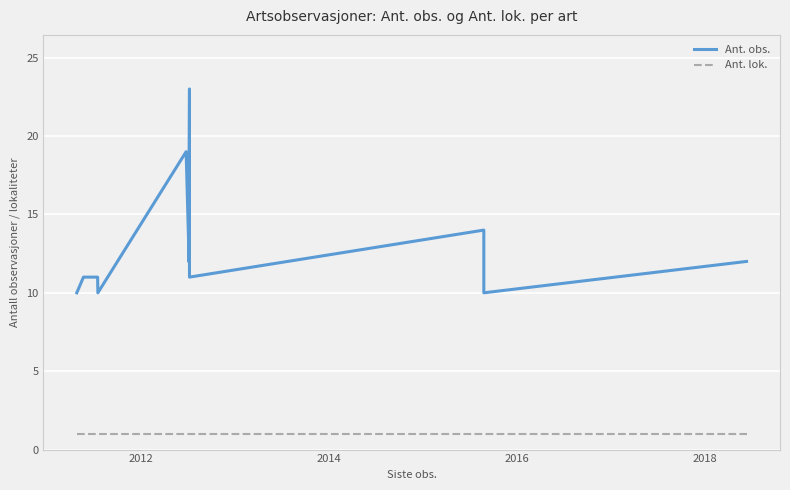

What is the minimum value for Ant. obs.?

10